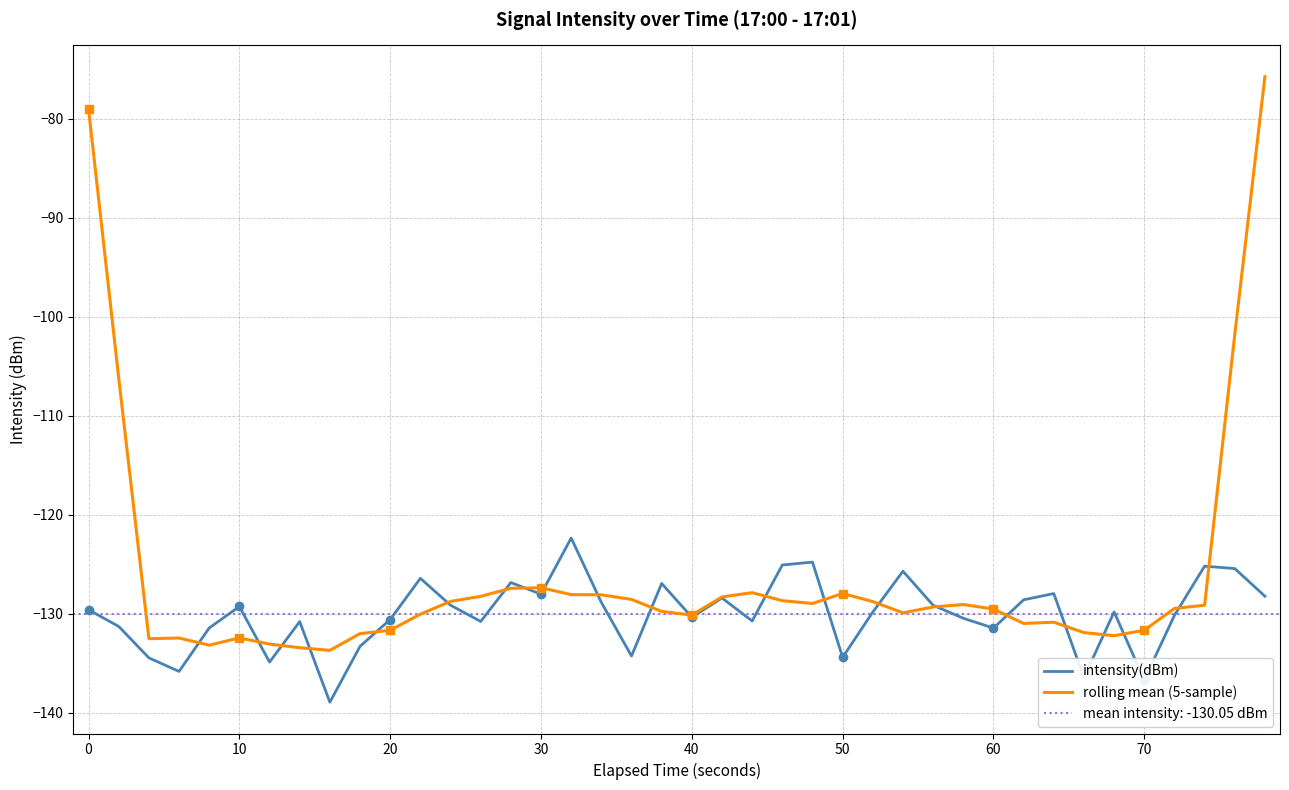

The value of intensity(dBm) at 20 is -130.6. True or false?

True